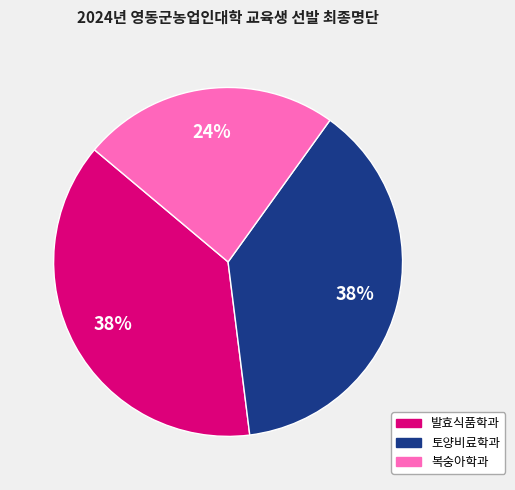

Is the sum of 토양비료학과 and 발효식품학과 greater than half?

Yes